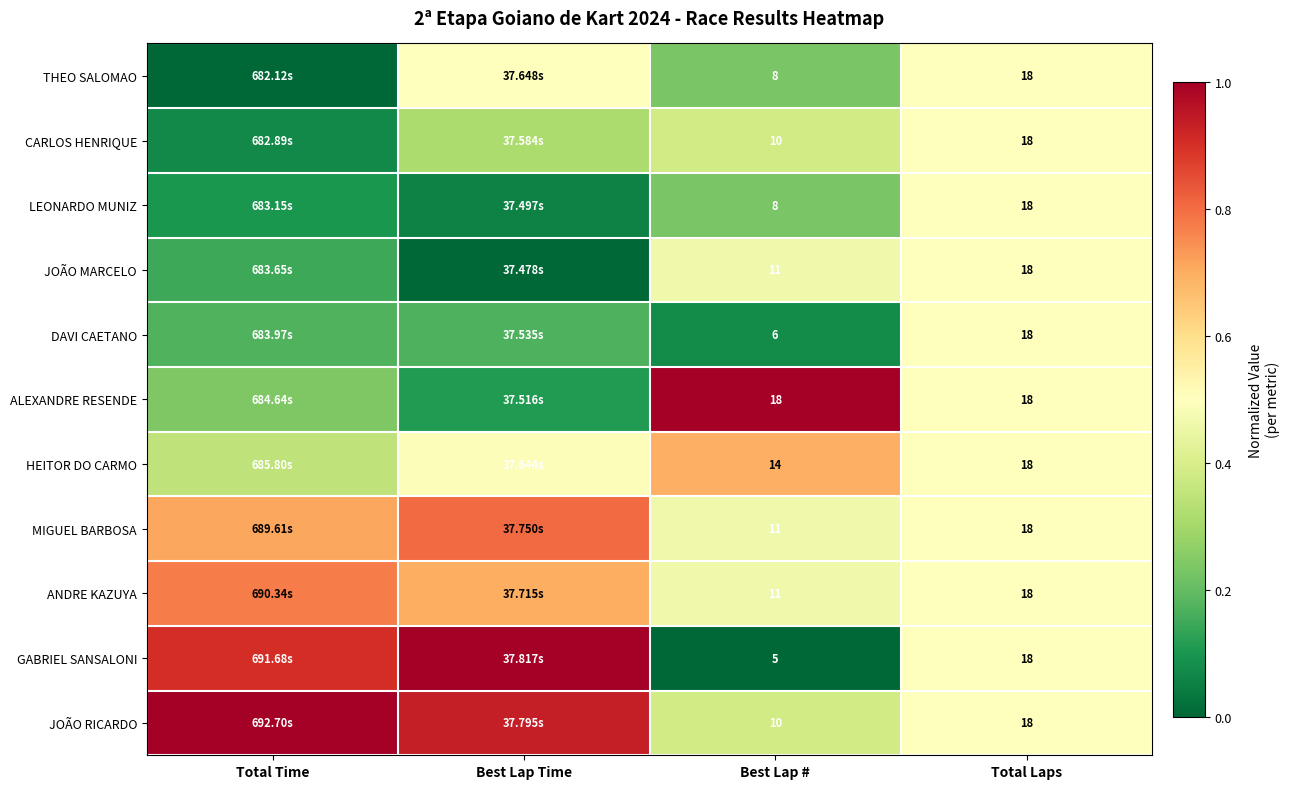

Between Total Laps and Best Lap Time, which is larger?

Best Lap Time